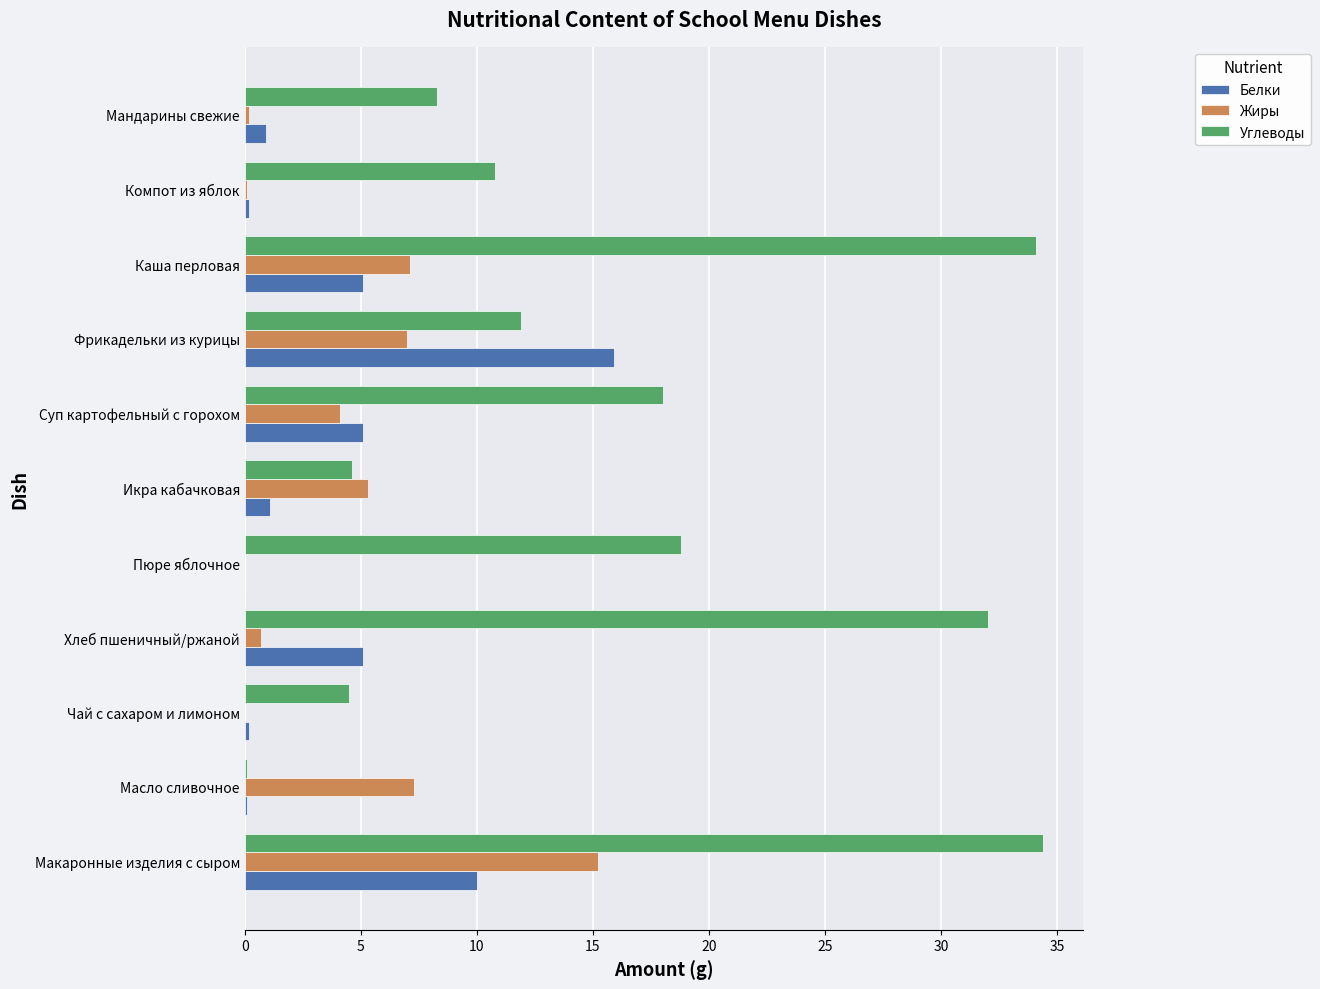

The Белки series shows 2.2 at Каша перловая. True or false?

False